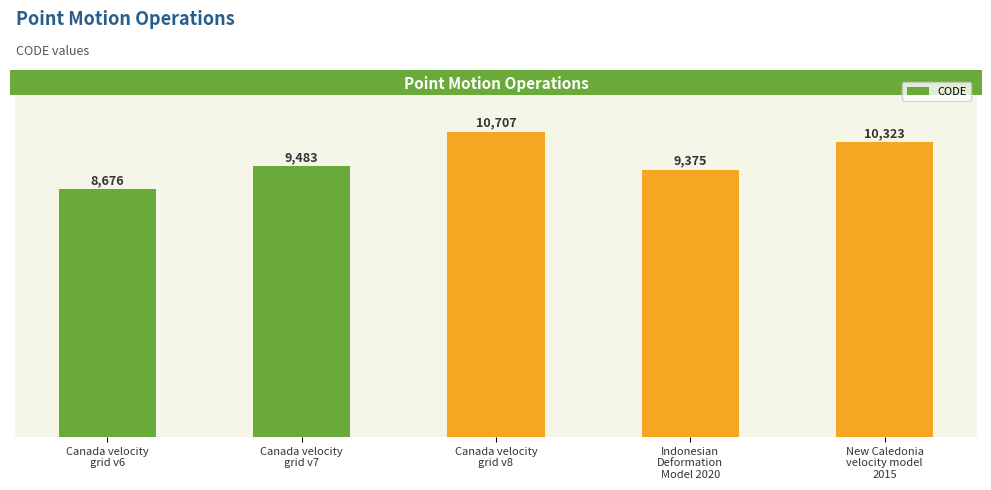

What is the difference between the maximum and minimum values?

2031